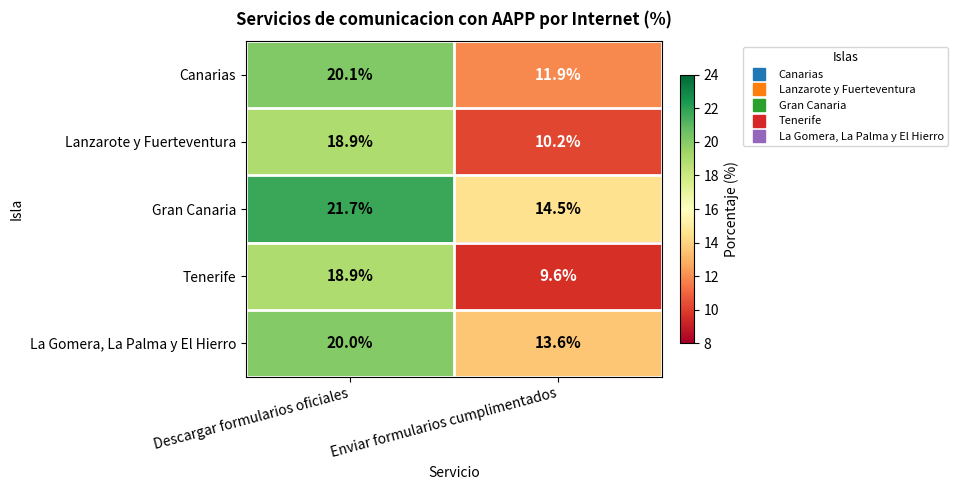

Read the Lanzarote y Fuerteventura value at Enviar formularios cumplimentados.

10.2